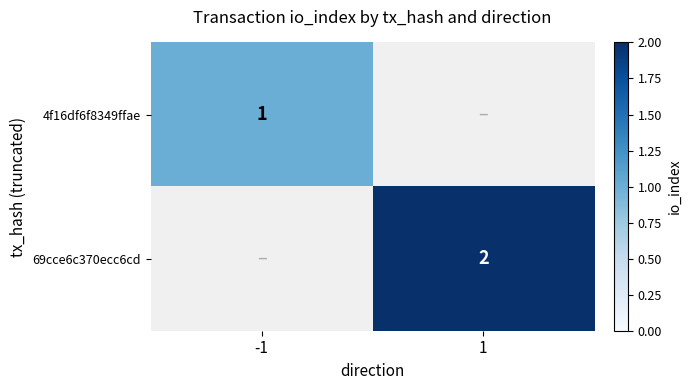

The value of 4f16df6f8349ffae at -1 is 1. True or false?

True